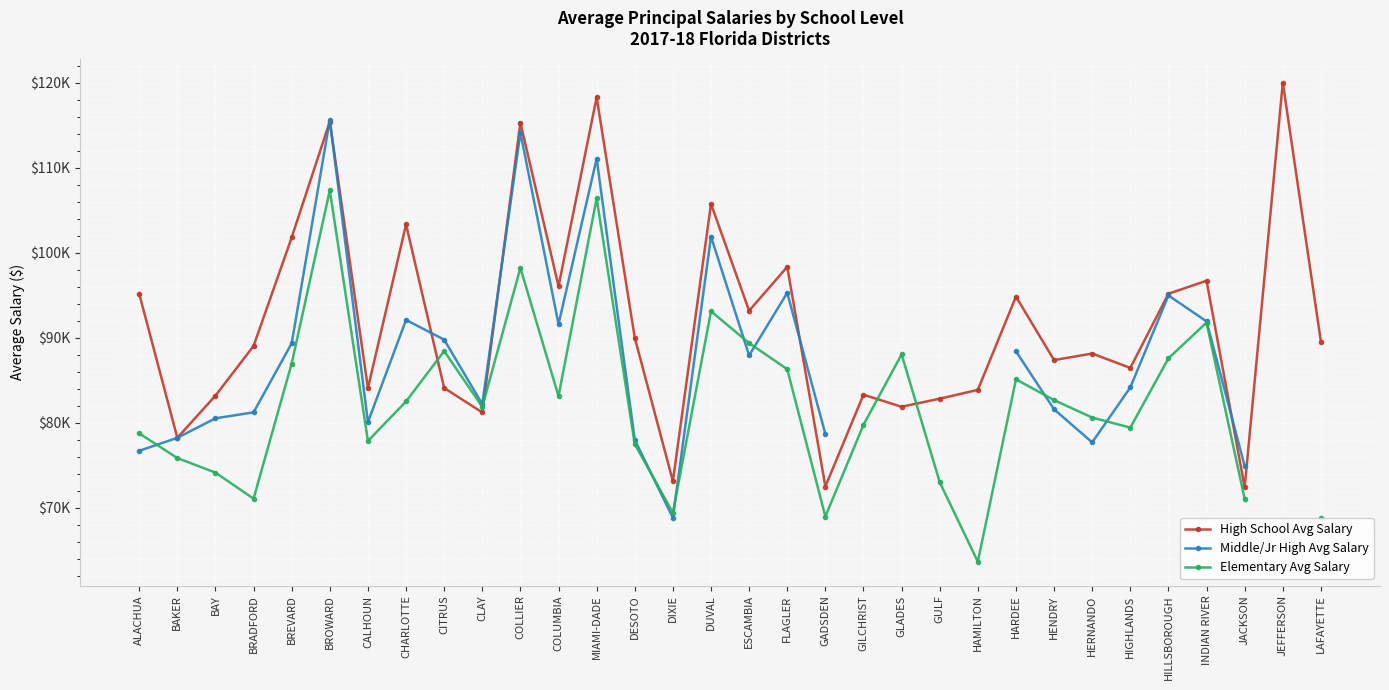

True or false: High School Avg Salary has more than 1 interior local peaks.

True